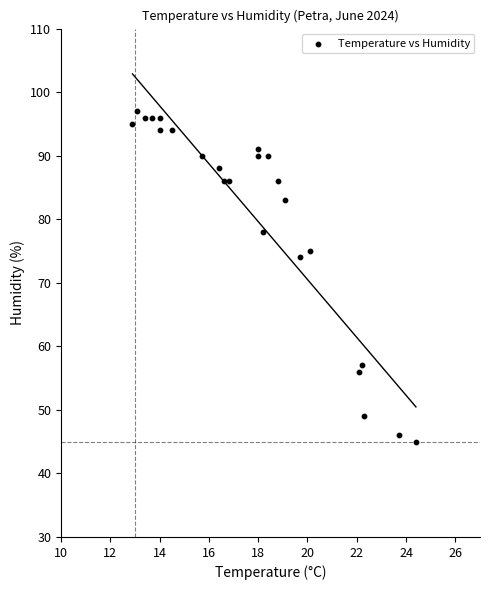

What Y value in the scatter plot is closest to 71?

74